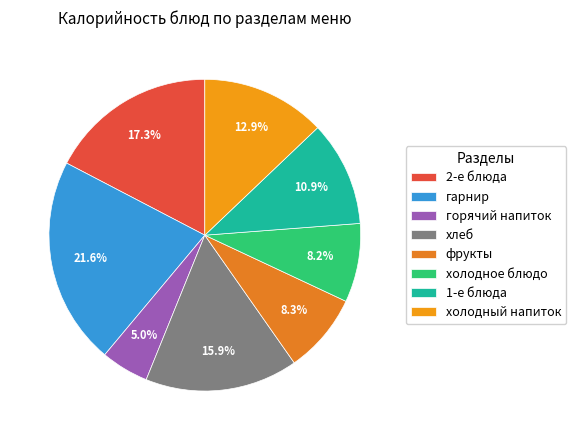

Is there a majority slice in this chart?

No